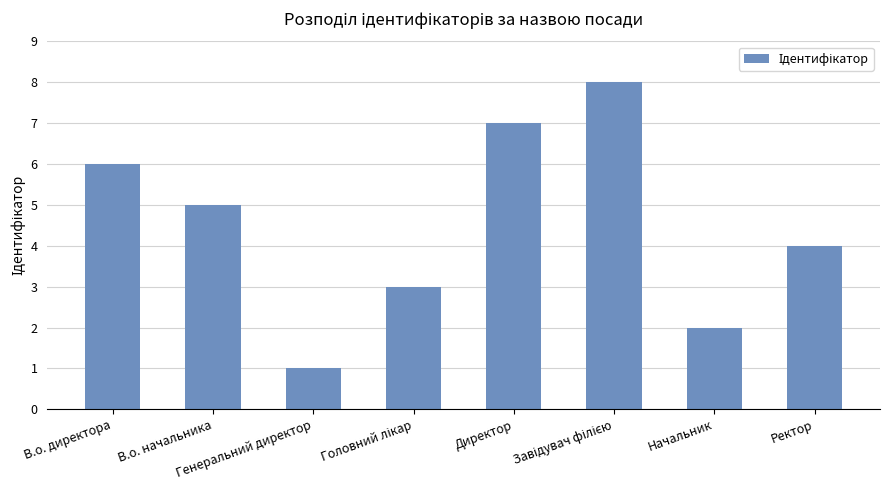

What is the maximum value shown in the chart?

8